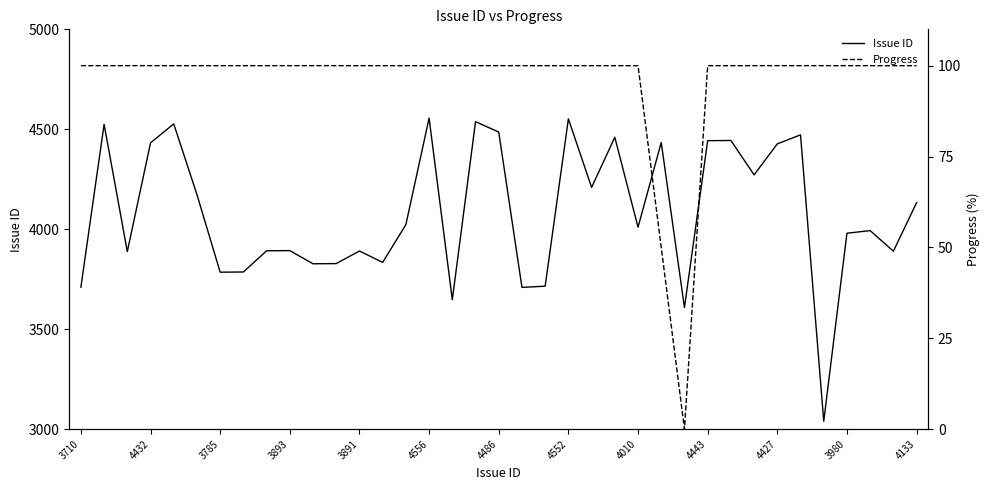

True or false: Issue ID has a value of 6308 at 14.

False